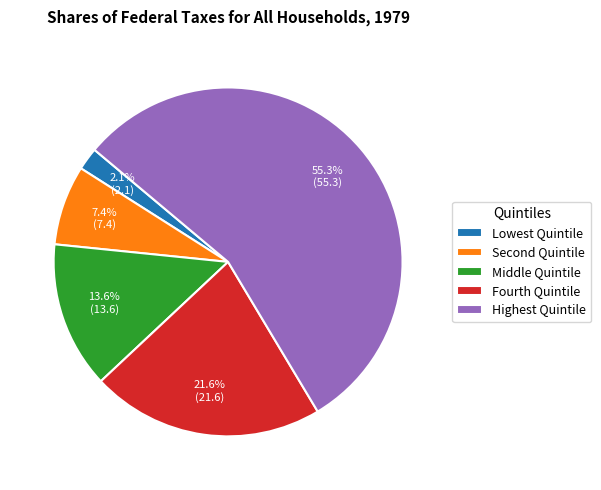

To the nearest percent, what is the difference between the Fourth Quintile and Middle Quintile slice percentages?

8%